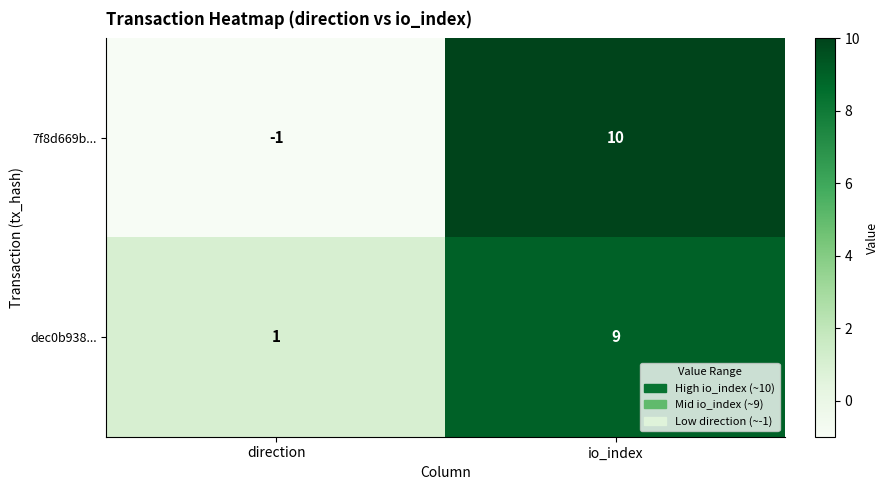

The value of dec0b938... at io_index is 9. True or false?

True